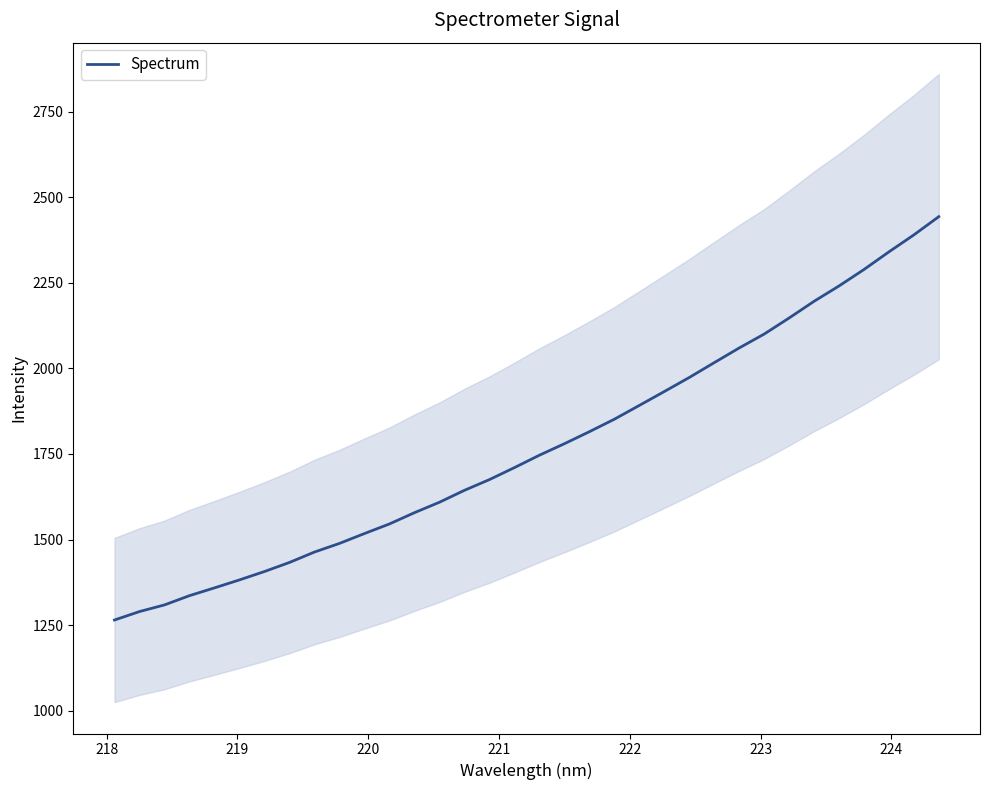

Reading left to right, transcribe all the data shown in this chart.

1264.9	1289.6	1309.0	1336.1	1358.8	1382.1	1406.6	1433.1	1463.5	1488.7	1517.5	1545.6	1578.5	1608.9	1643.8	1675.1	1710.1	1746.3	1779.8	1814.9	1851.3	1891.7	1932.2	1973.2	2016.5	2059.4	2100.0	2146.9	2195.7	2240.5	2288.6	2340.1	2389.7	2443.0